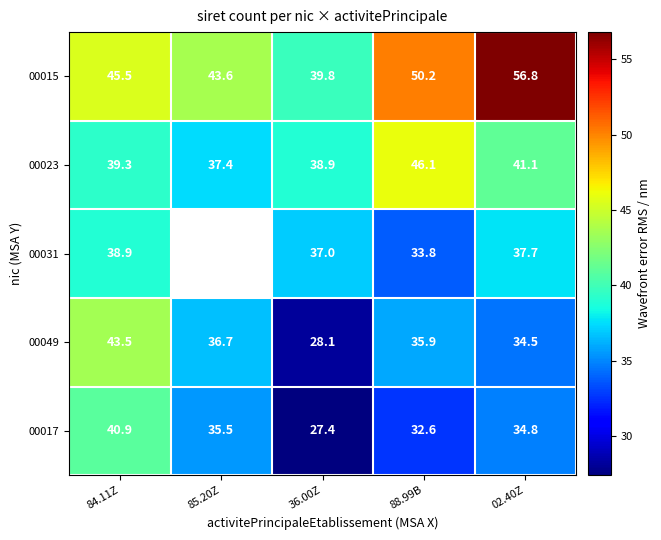

Rank the series at 88.99B from lowest to highest value.

00017, 00031, 00049, 00023, 00015